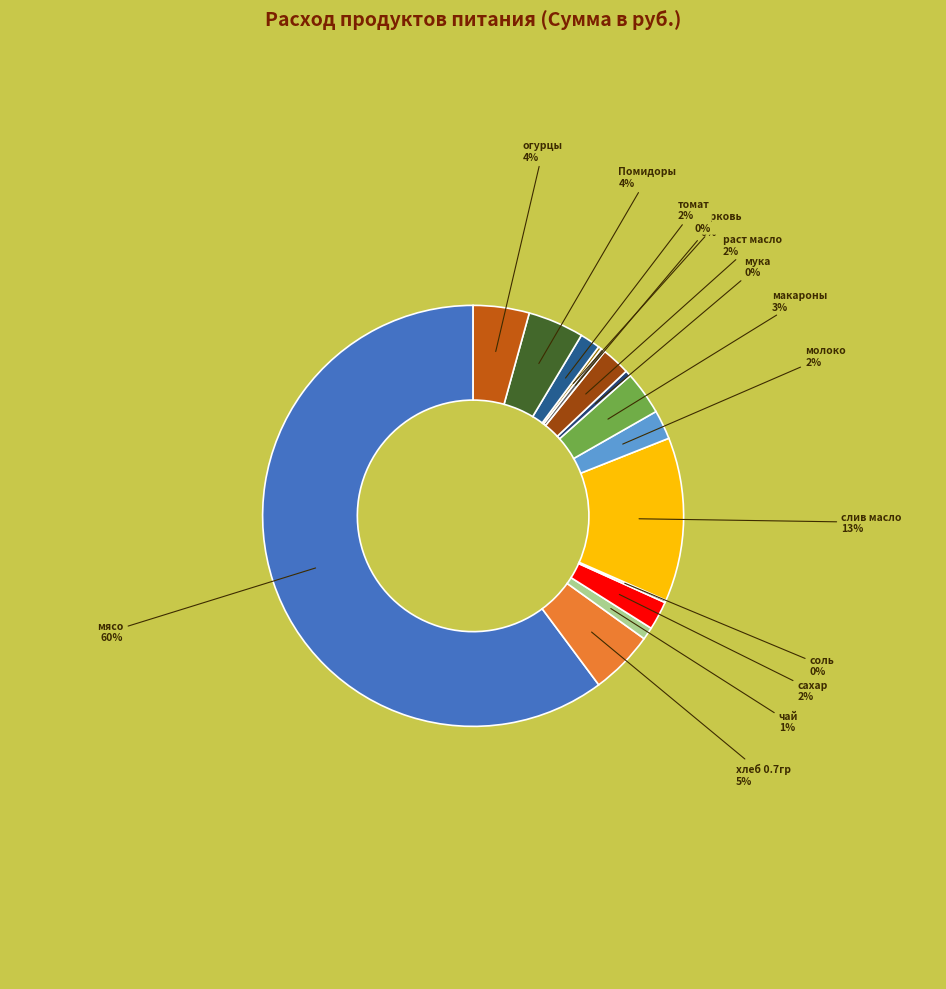

True or false: огурцы accounts for 12% of the total.

False